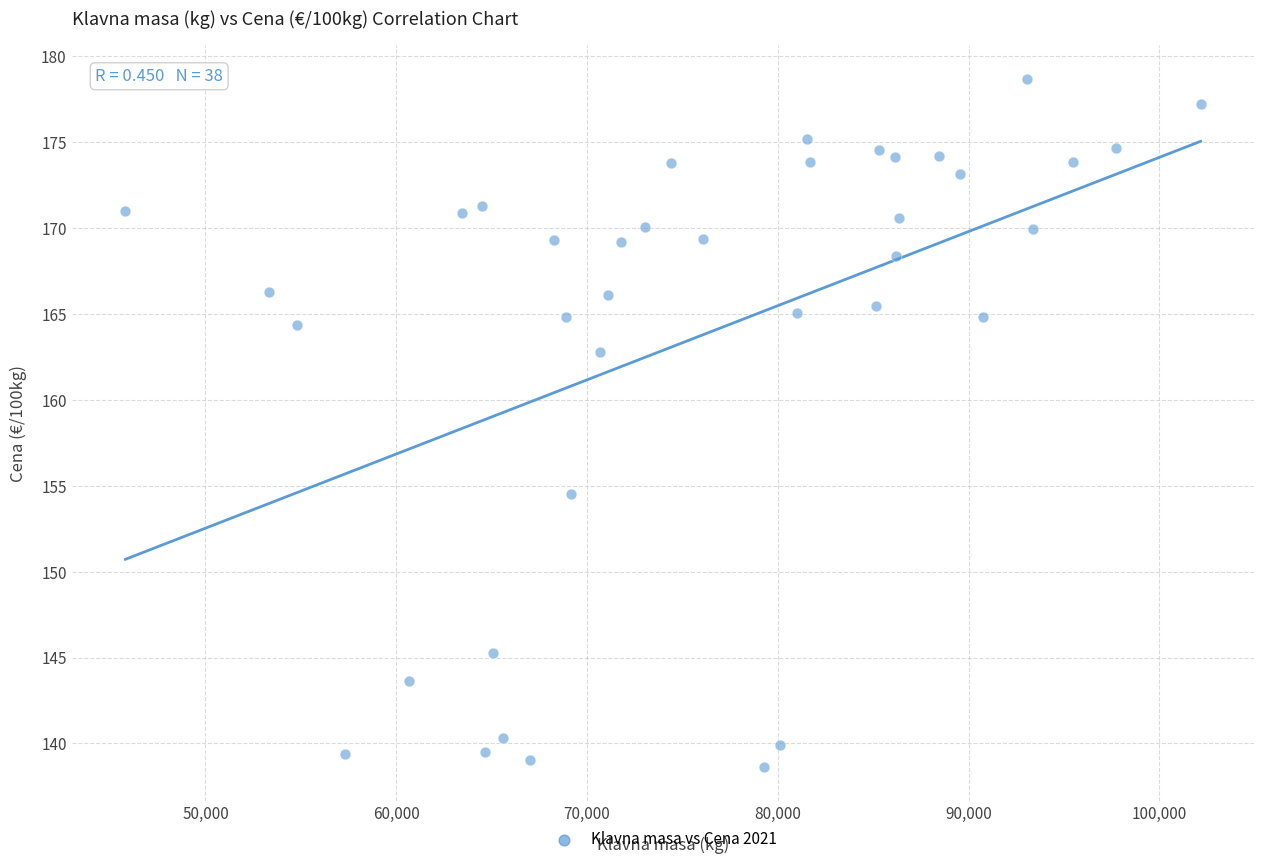

What is the range of X values (max minus min)?

56358.0